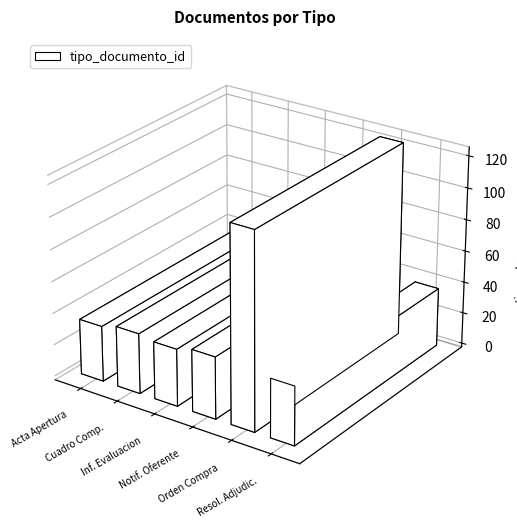

The chart shows a value of 30 at Orden de Compra o Contrato. True or false?

False